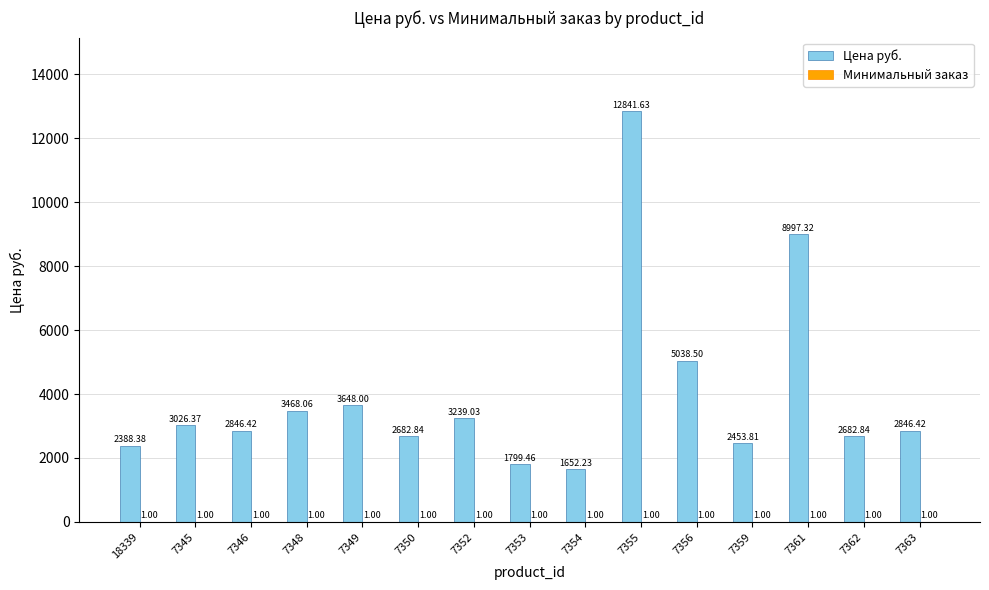

What is the sum of all Цена руб. values?

59611.3